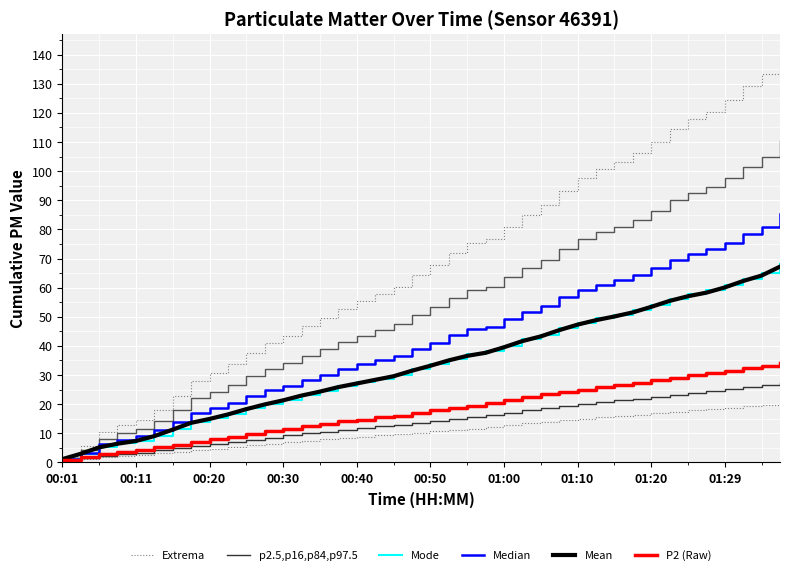

Rank the series at 18 from highest to lowest value.

Extrema, Median, Mode, Mean, P2 (Raw), p2.5,p16,p84,p97.5